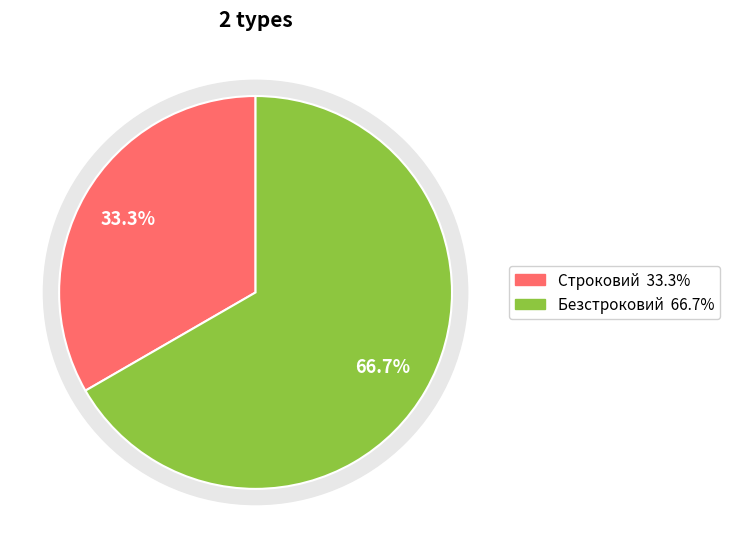

Which category has the smallest portion of the pie?

Строковий